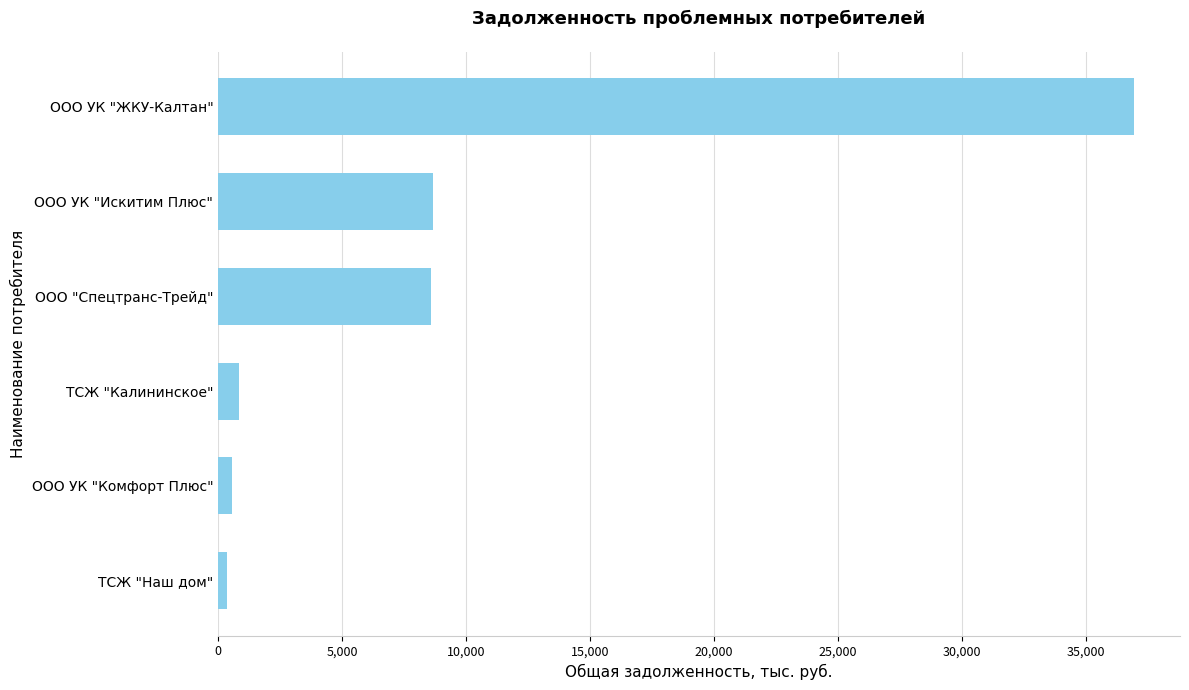

How many data points are less than 8584?

3